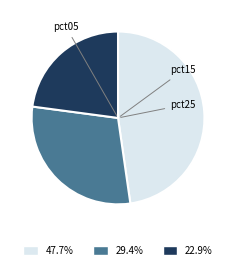

Does any single category account for the majority?

No